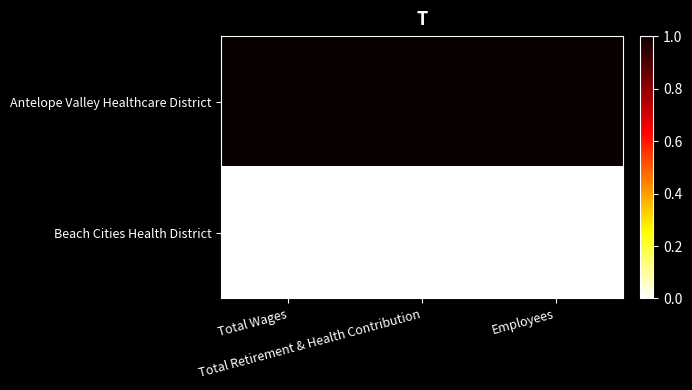

At which category is the sum across all series the highest?

Total Wages